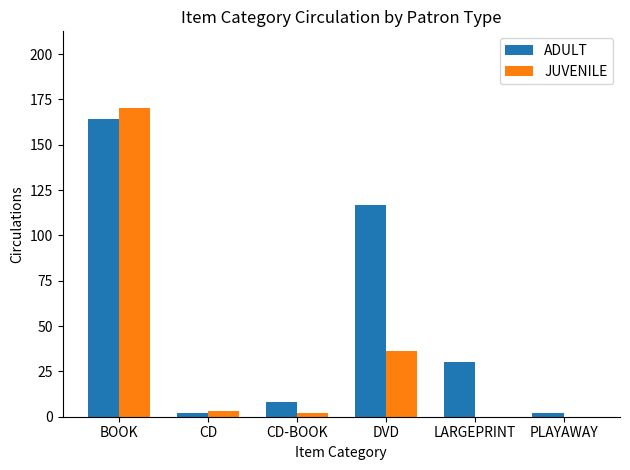

Which category has the highest value in the JUVENILE series?

BOOK